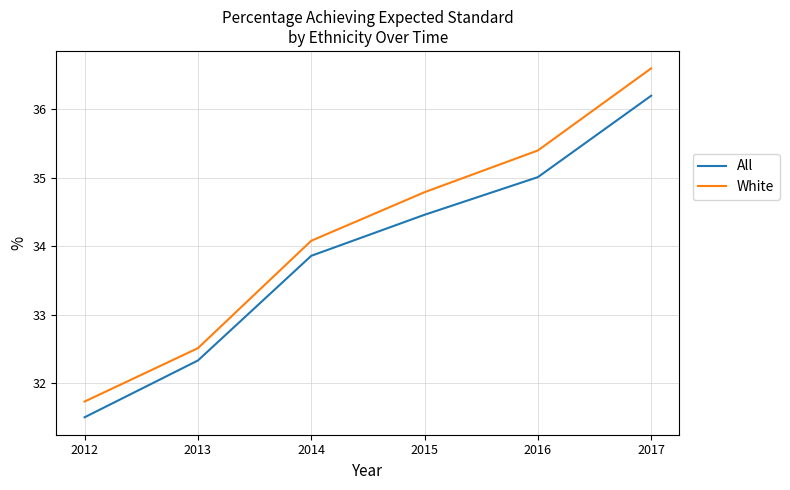

How many lines are shown in the chart?

2